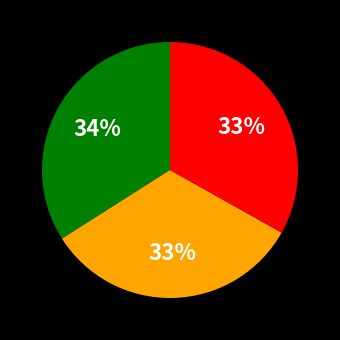

Does any single category account for the majority?

No